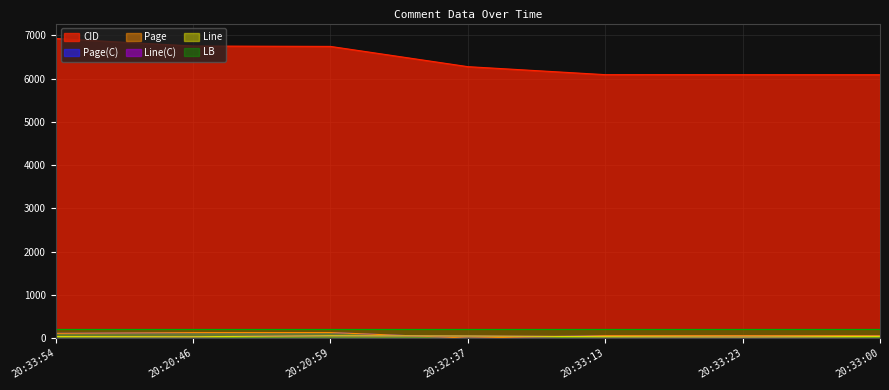

Where does the Page series first go above 57?

20:33:54